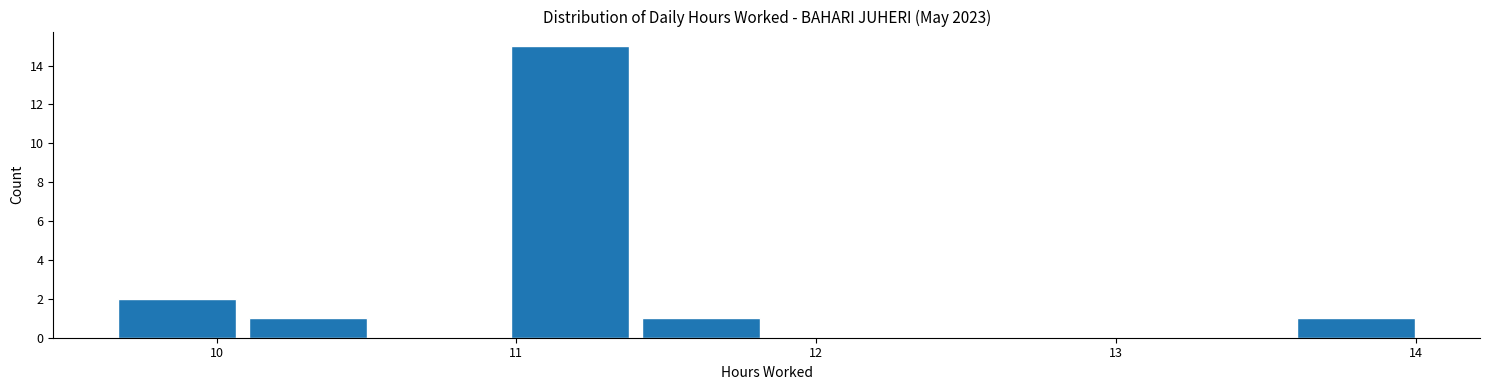

Which range on the x-axis has the tallest bar?

11.0 to 11.4